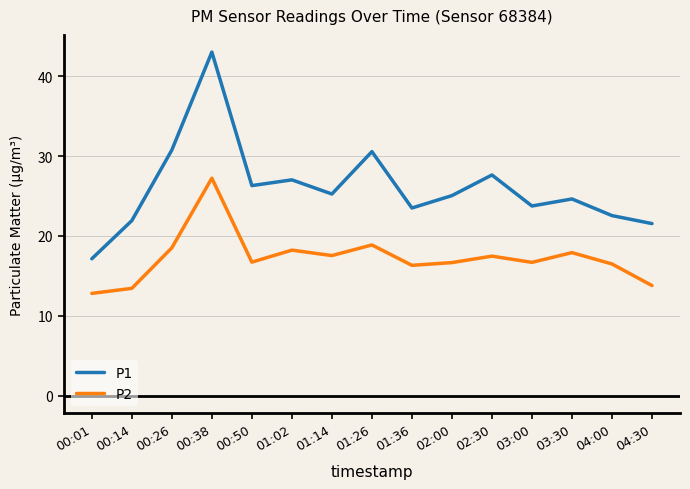

True or false: P1 and P2 intersect in this chart.

False